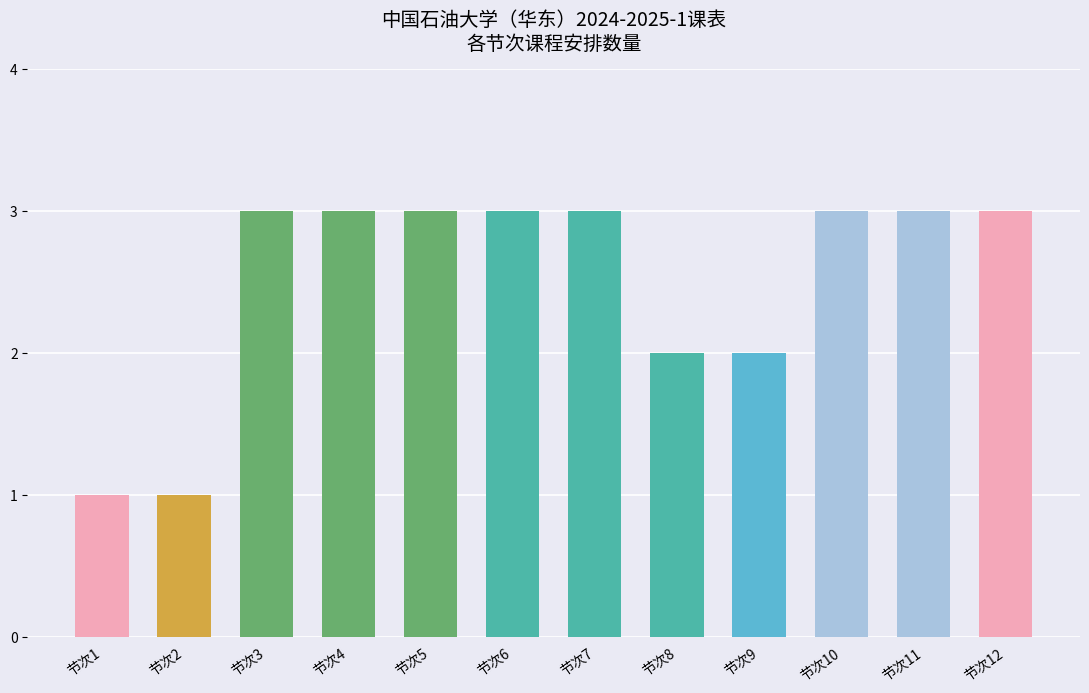

True or false: the data shows 2 at 节次3.

False